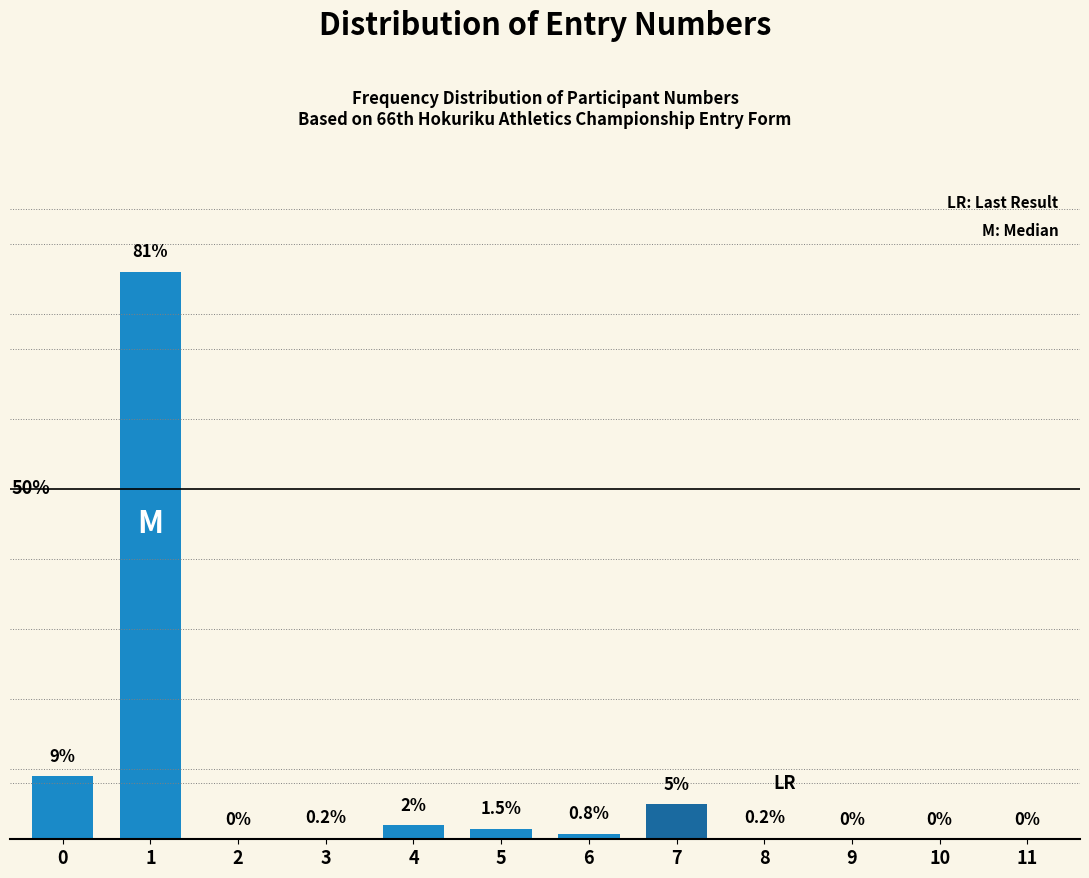

Are the bars horizontal?

No